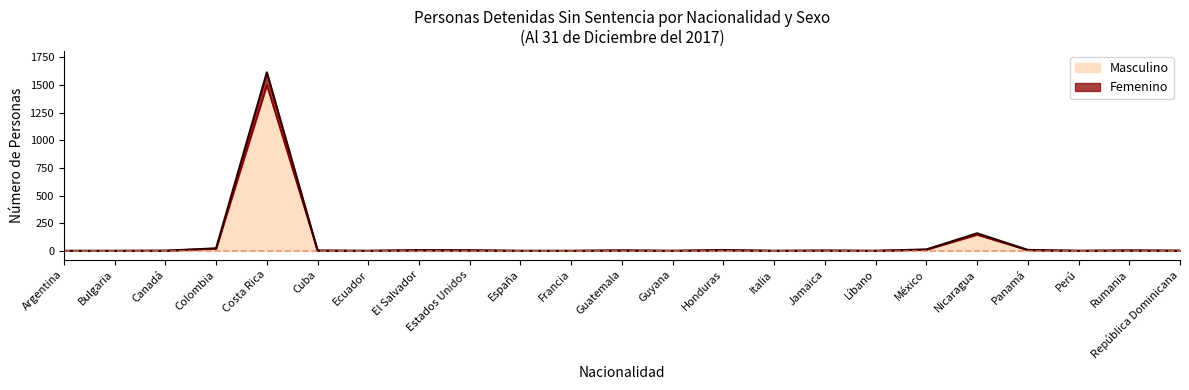

At which category is the sum across all series the highest?

Costa Rica